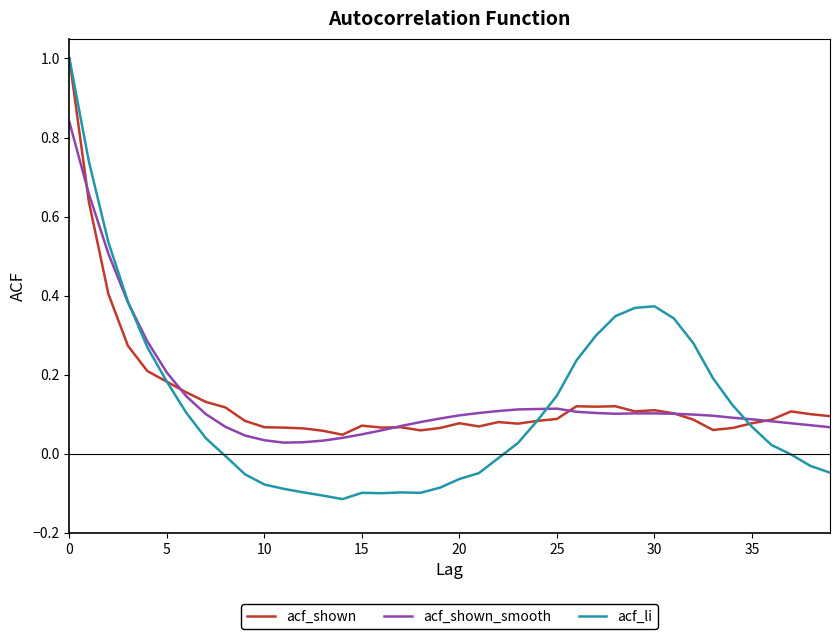

What are all the series names shown in the legend?

acf_shown, acf_shown_smooth, acf_li